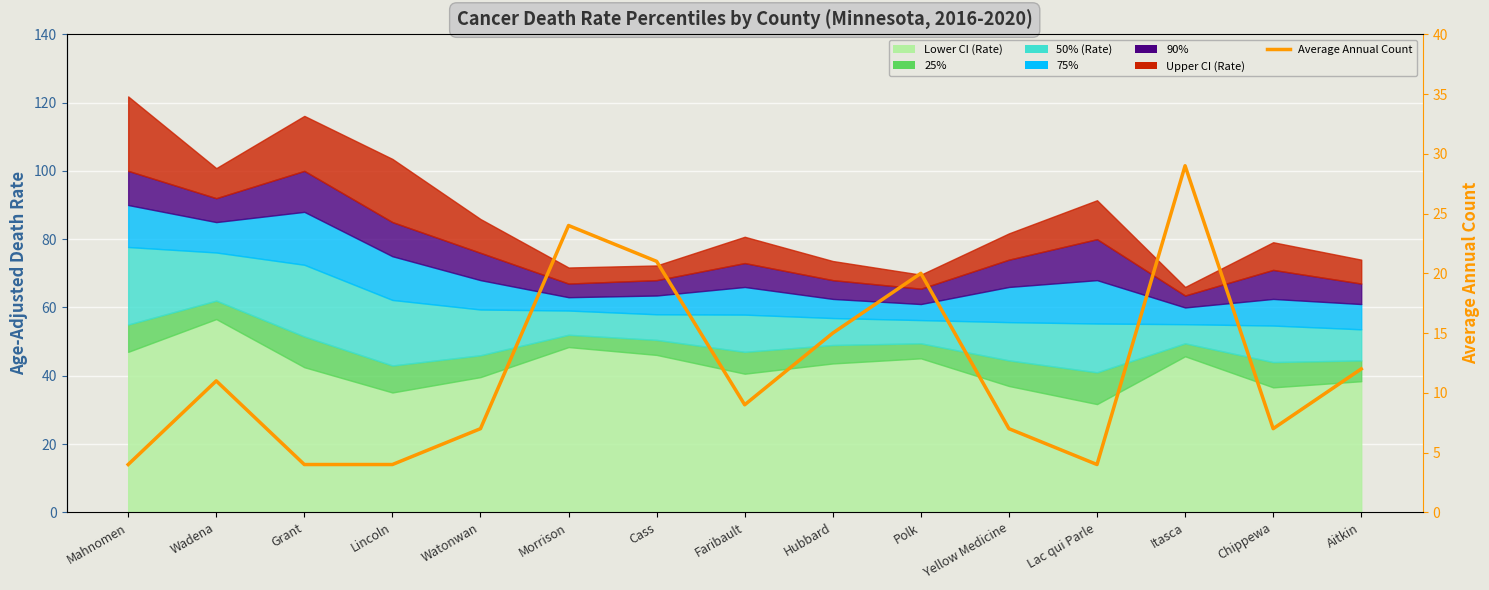

Which category has the lowest value across all series?

Mahnomen